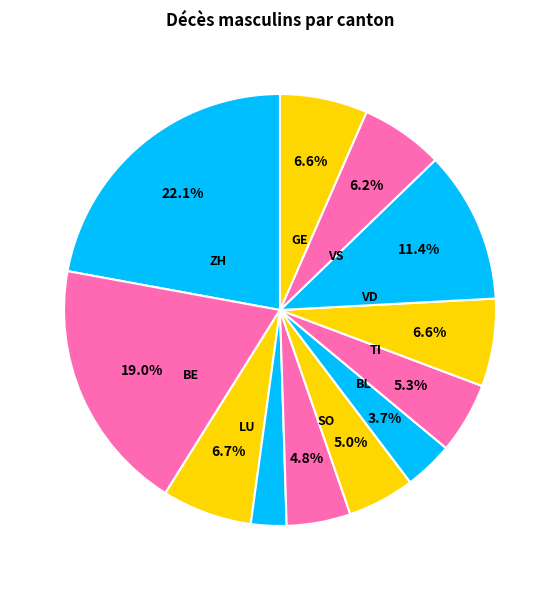

To the nearest percent, what is the average slice percentage?

8%